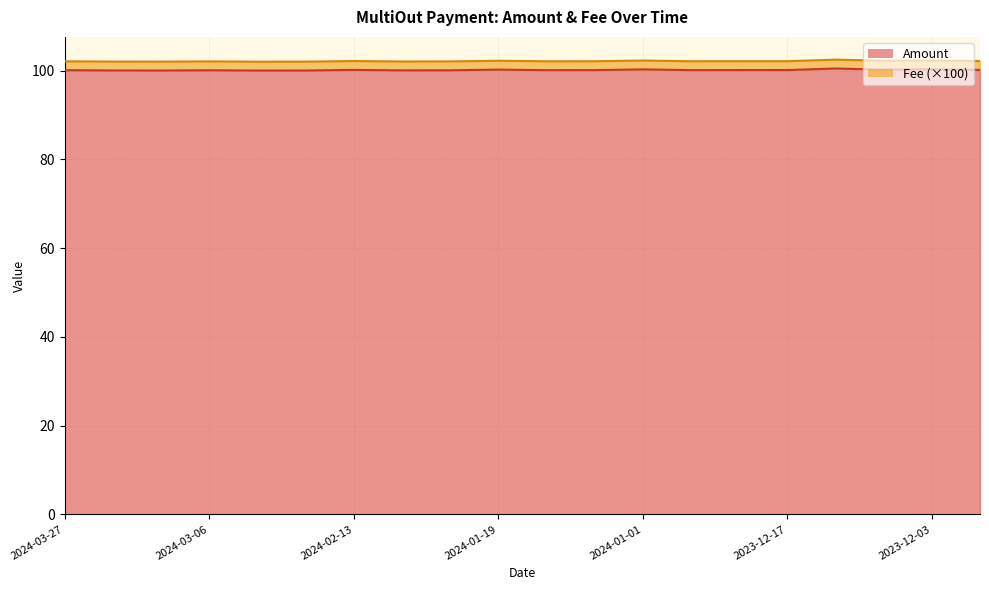

Where is the first local maximum?

2024-03-06